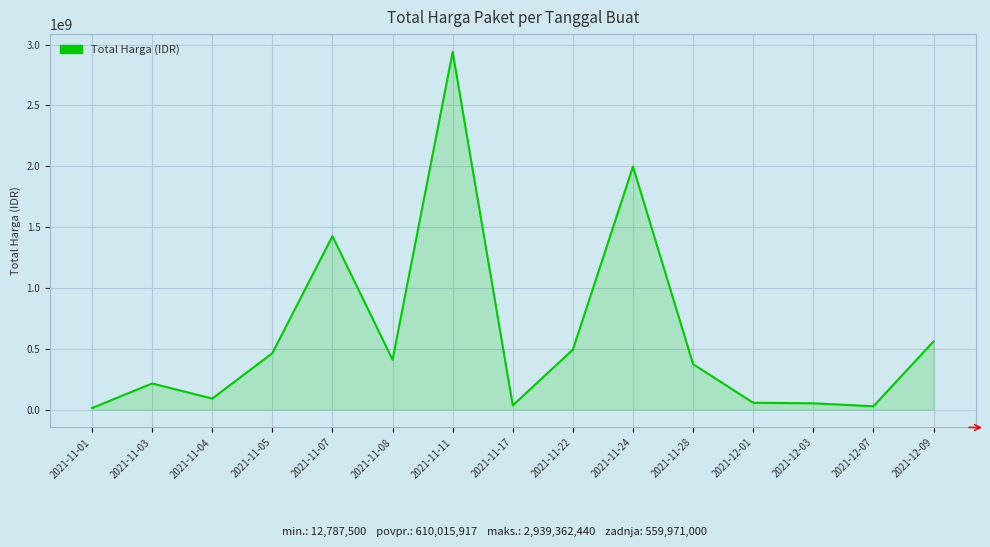

At which label is the value closest to 1476074970?

2021-11-07